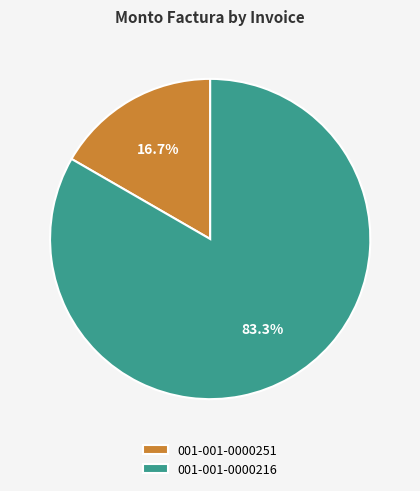

What percentage is the 001-001-0000216 slice, to the nearest percent?

83%